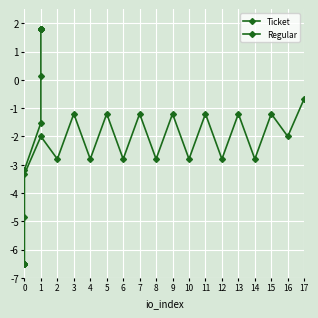

Where is the first local minimum for Regular?

2